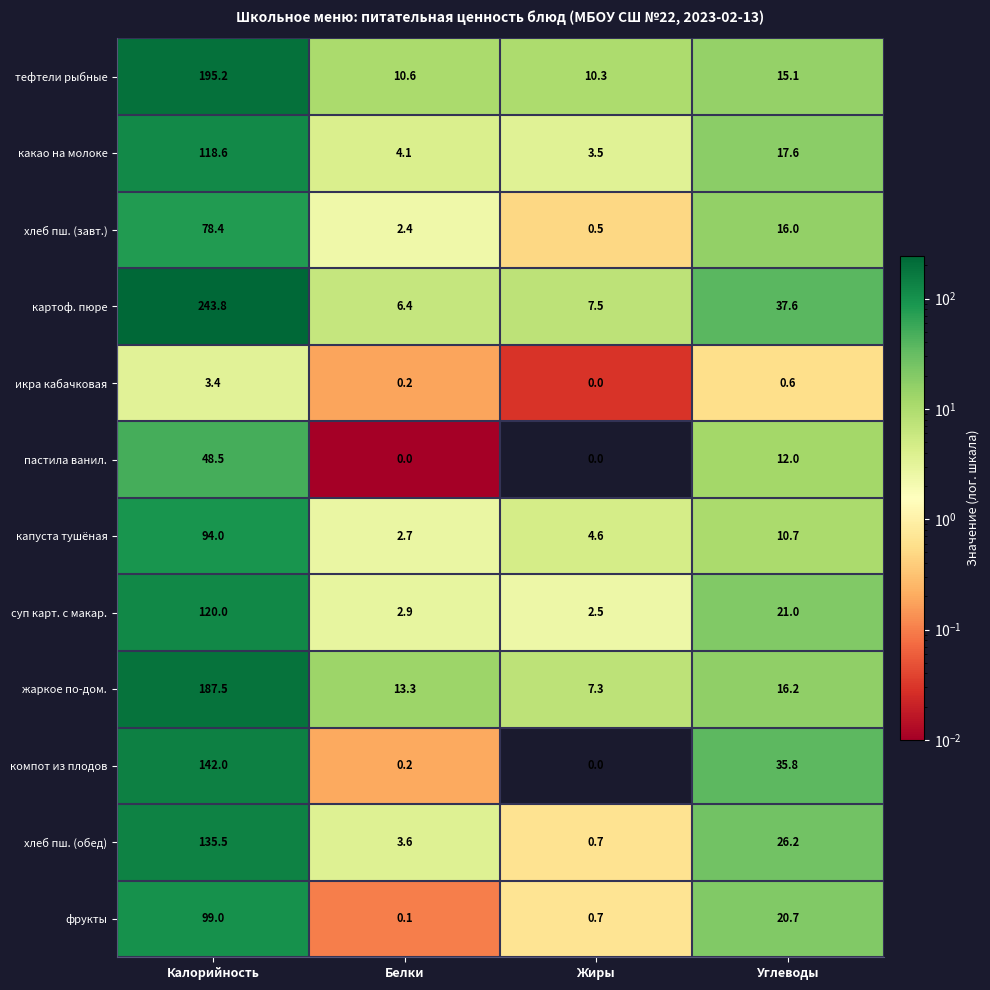

The хлеб пш. (обед) series shows 135.5 at Калорийность. True or false?

True